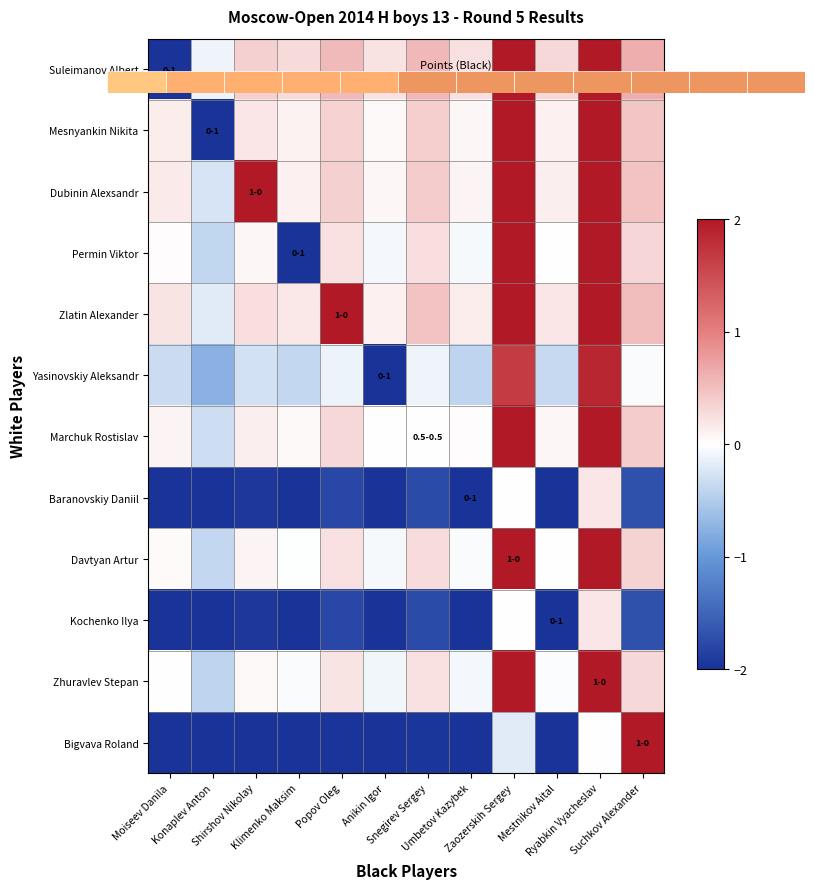

At which label does Marchuk Rostislav reach its minimum?

Konaplev Anton